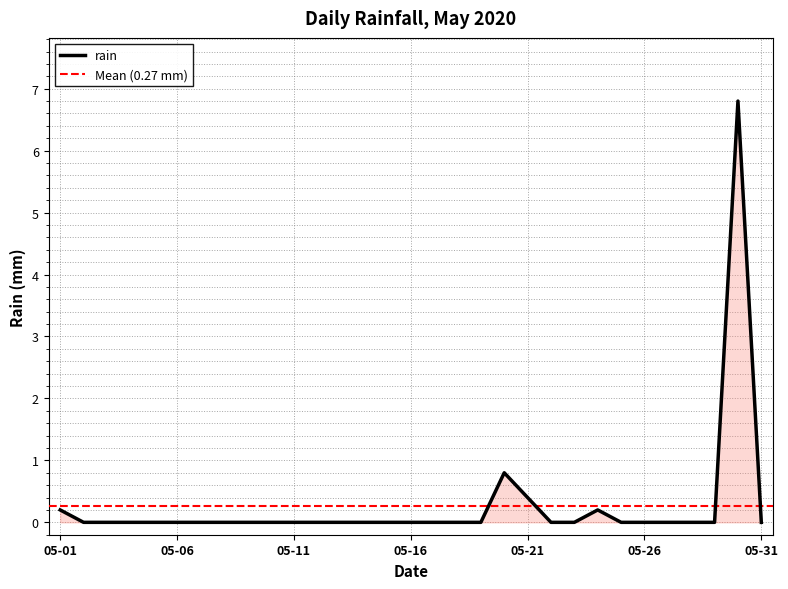

Reading right to left, what are all the values shown in this chart?

0.0	6.8	0.0	0.0	0.0	0.0	0.0	0.2	0.0	0.0	0.4	0.8	0.0	0.0	0.0	0.0	0.0	0.0	0.0	0.0	0.0	0.0	0.0	0.0	0.0	0.0	0.0	0.0	0.0	0.0	0.2